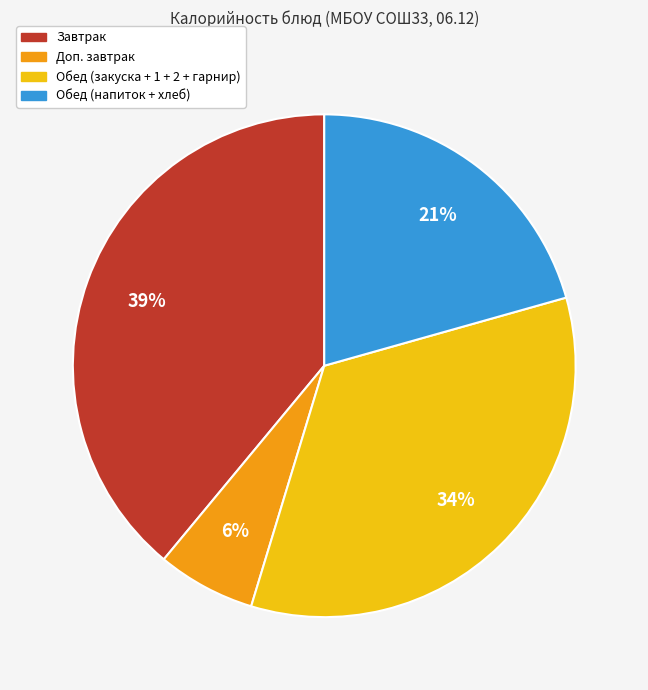

Is there a majority slice in this chart?

No